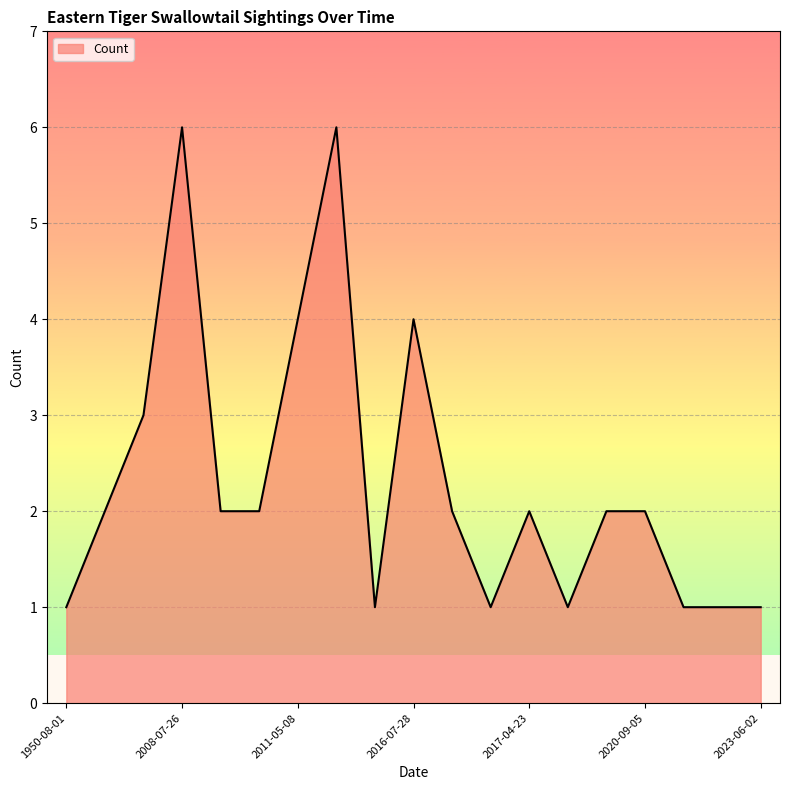

What is the difference between the maximum and minimum values?

5